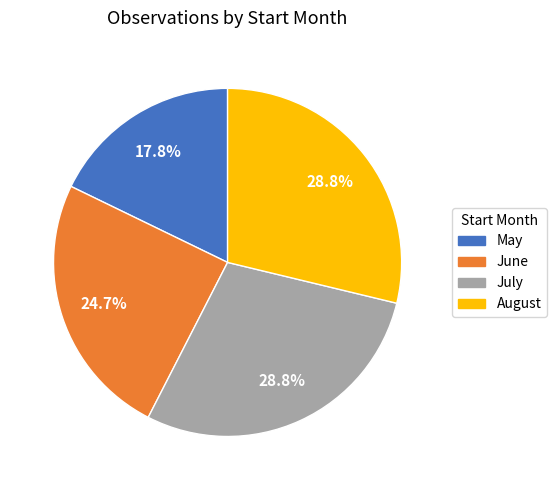

Is there any slice that represents more than half of the pie?

No